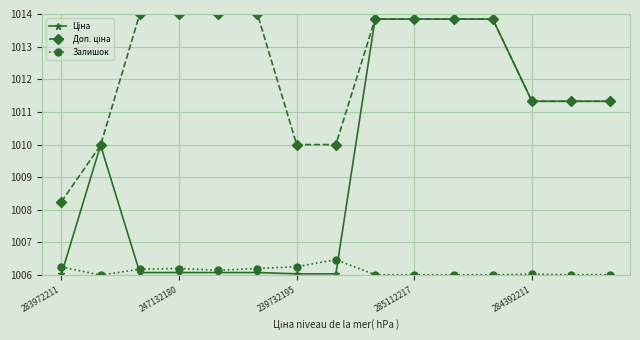

What is the value of the Залишок point at the 13th from the left?

1006.0